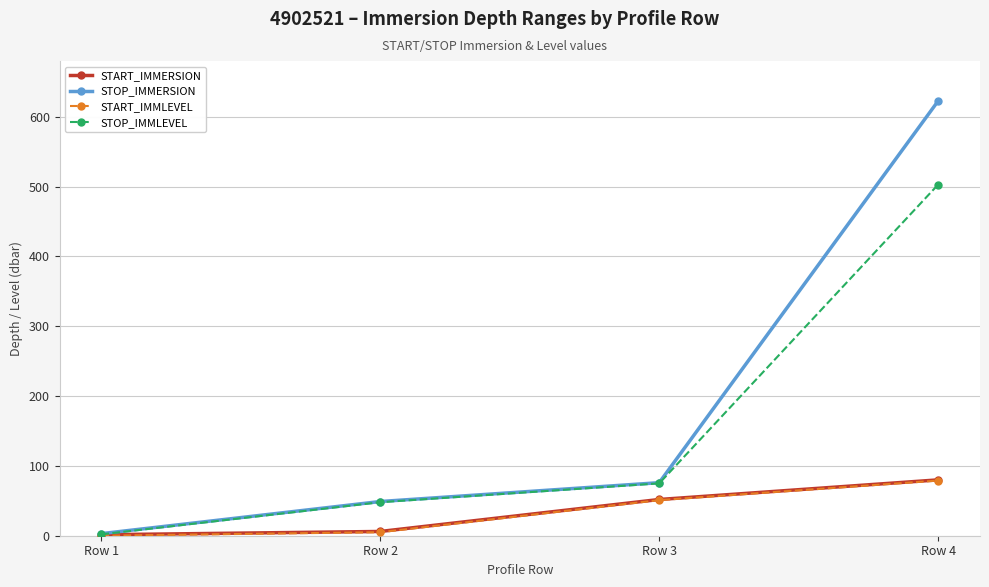

Between Row 1 and Row 4, which series saw the biggest shift?

STOP_IMMERSION